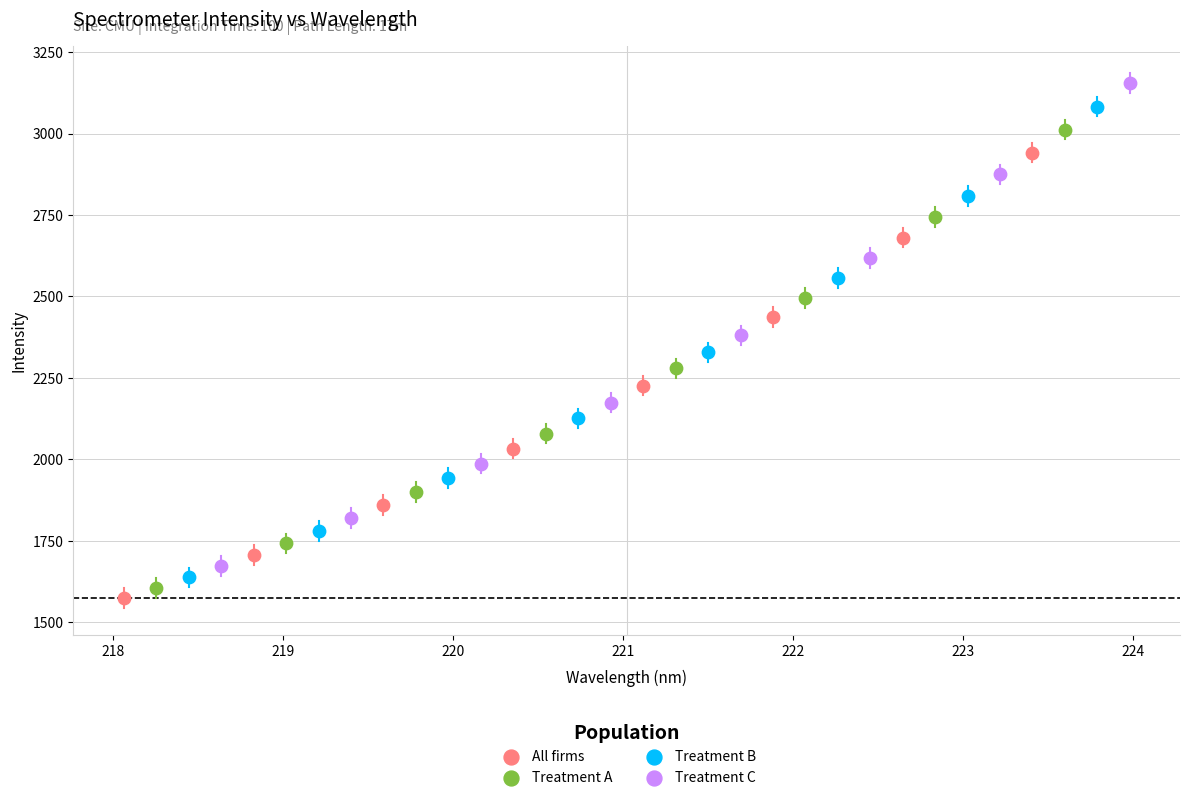

Which series contains the highest Y value?

Treatment C